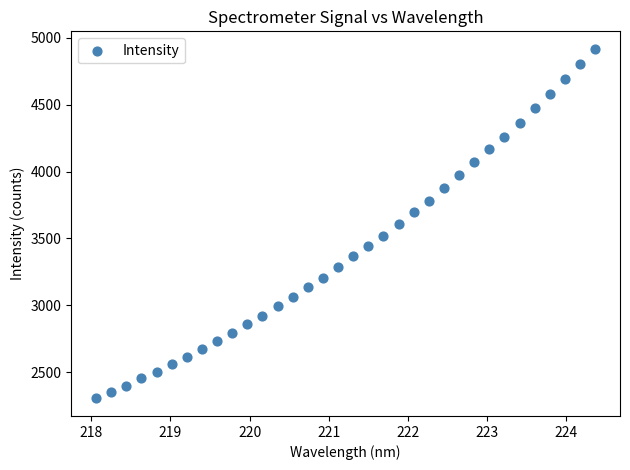

What is the range of Y values (max minus min)?

2609.8